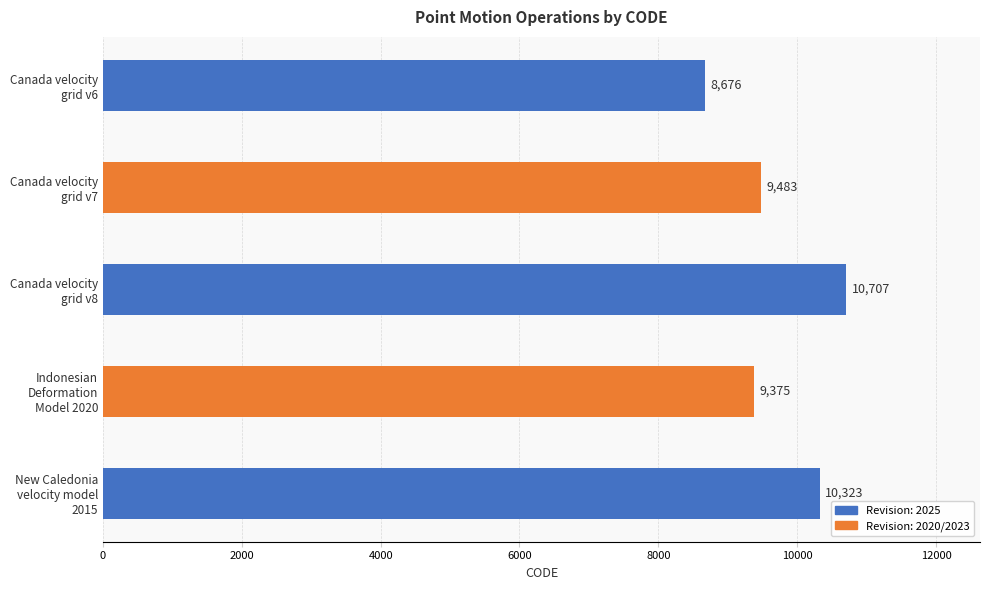

What is the sum of all values?

48564